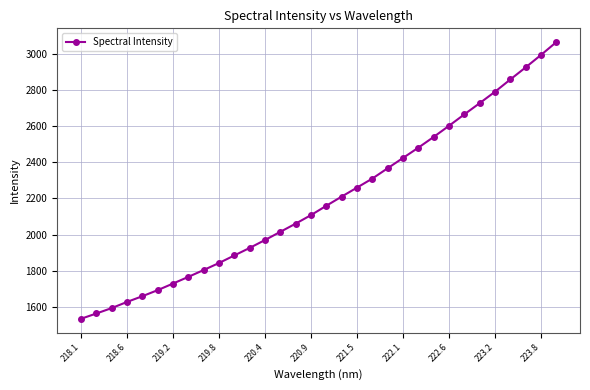

True or false: there are more than 2 points higher than both neighbors.

False